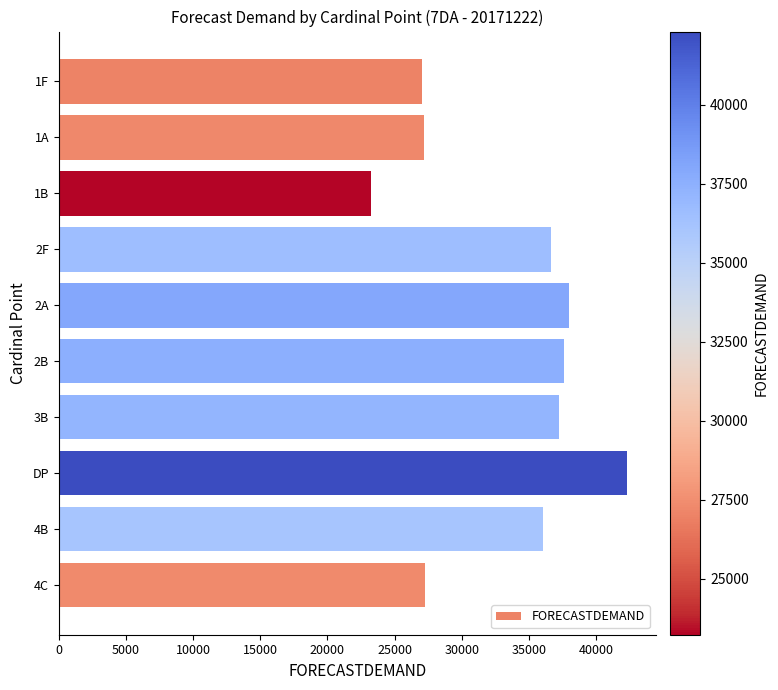

Approximately how many times larger is the value at 3B compared to 1A?

1.4